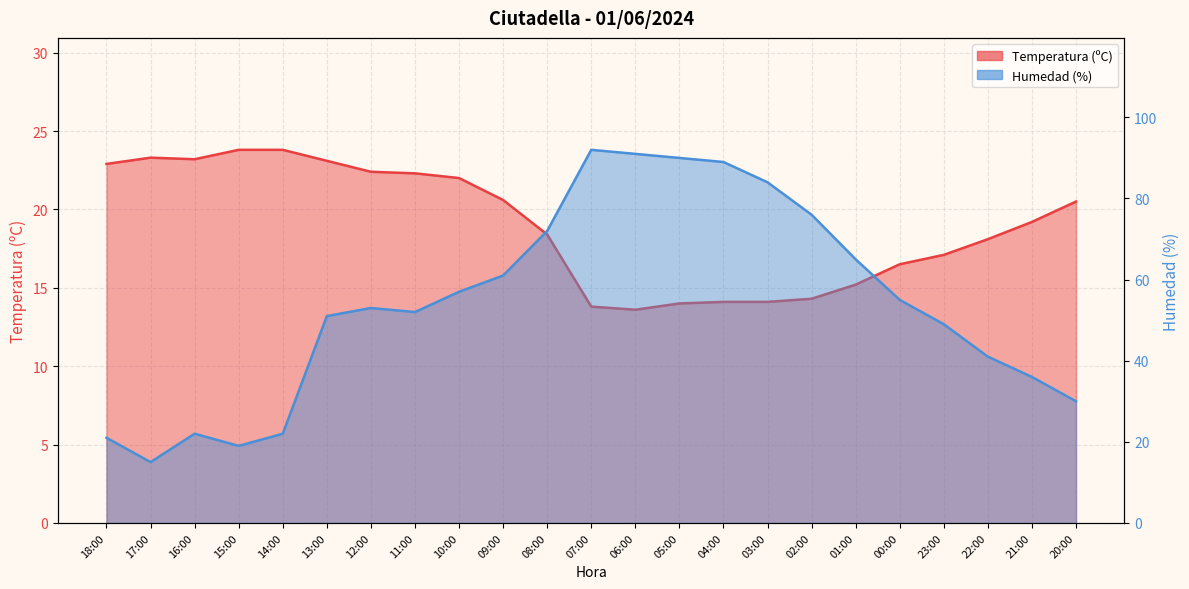

How many data points in Humedad (%) are less than 53?

11